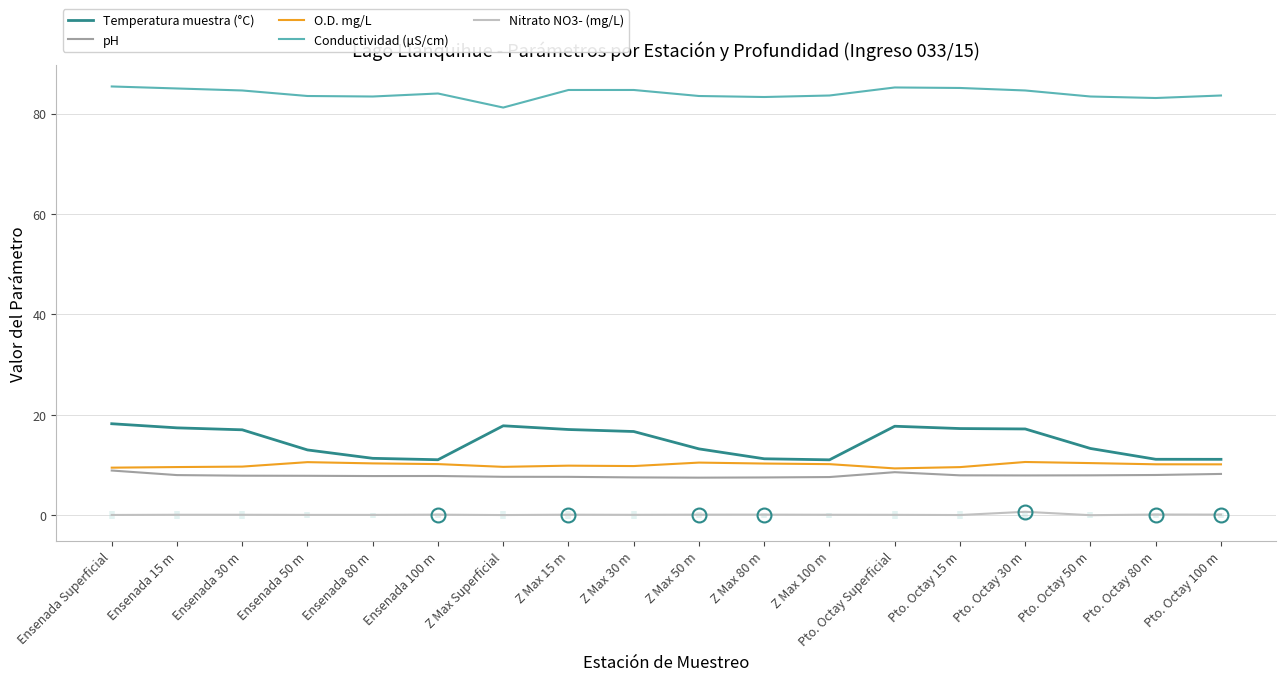

Read the Nitrato NO3- (mg/L) value at Ensenada 50 m.

0.1